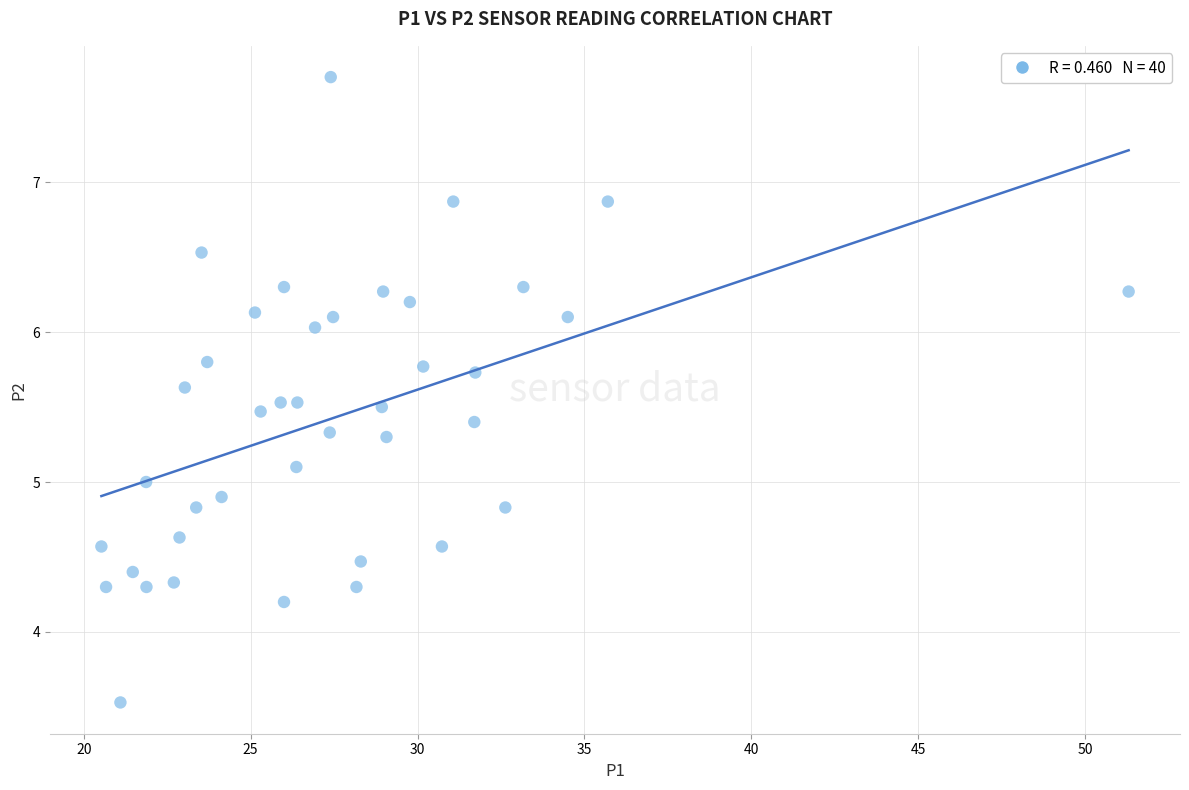

What is the range of X values (max minus min)?

30.8